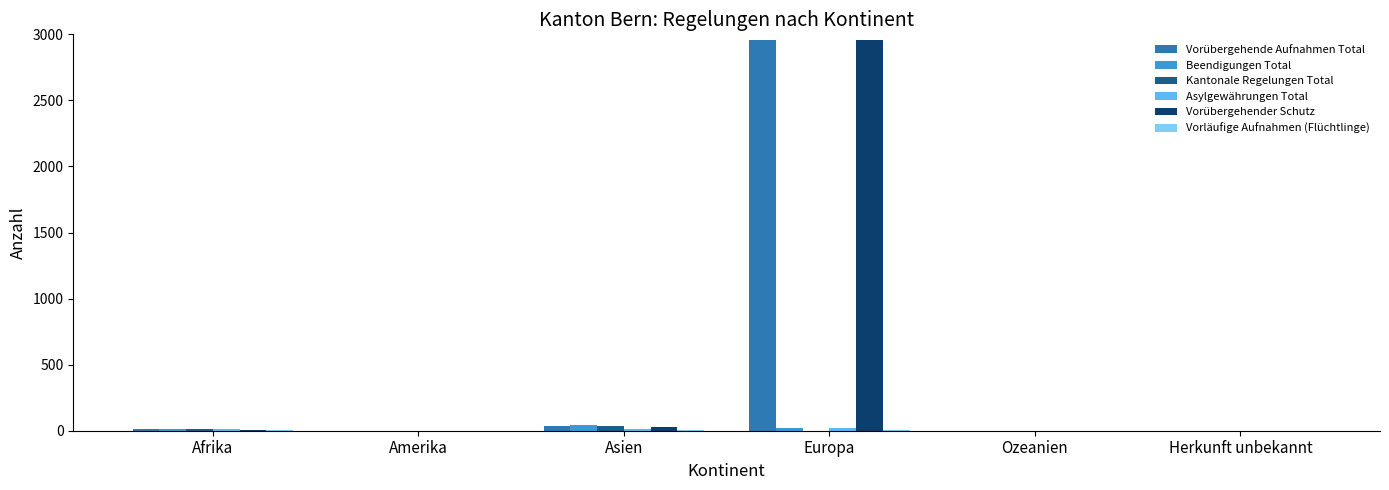

At which category is the sum across all series the highest?

Europa